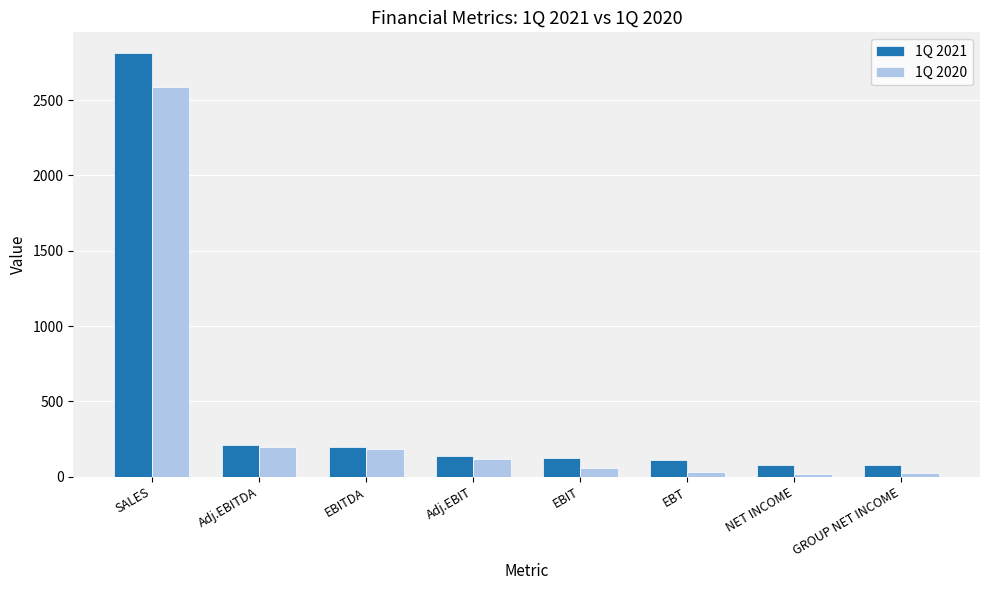

What is the spread (max minus min) of values at NET INCOME?

58